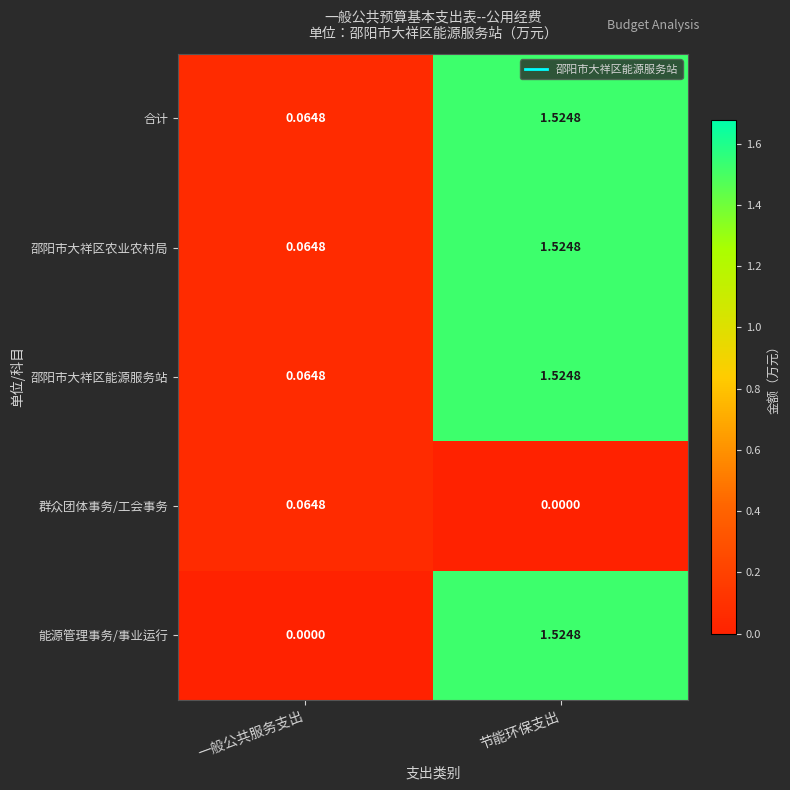

Which series changed the most between 一般公共服务支出 and 节能环保支出?

能源管理事务/事业运行